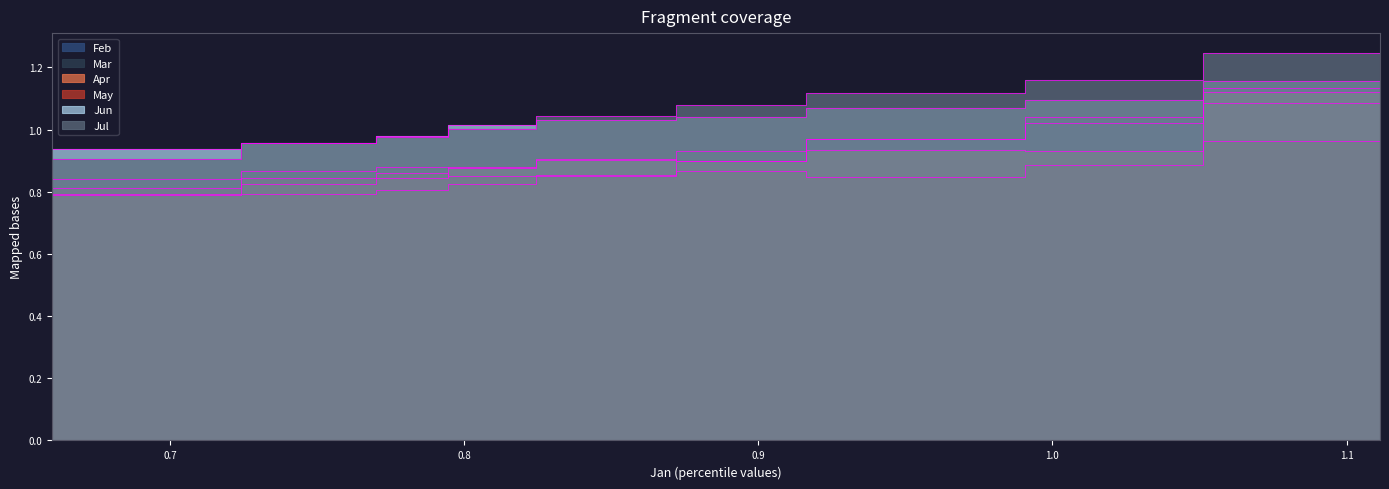

Read the Mar value at pct25.

0.9